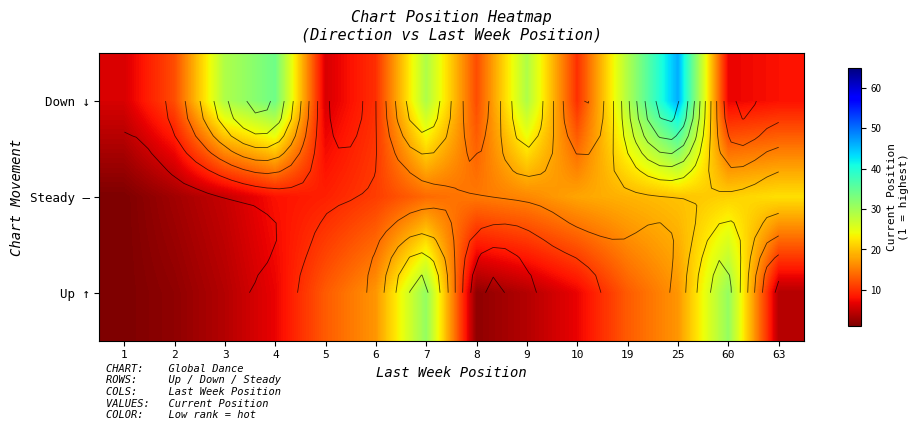

What is the total value across all series at 6?

38